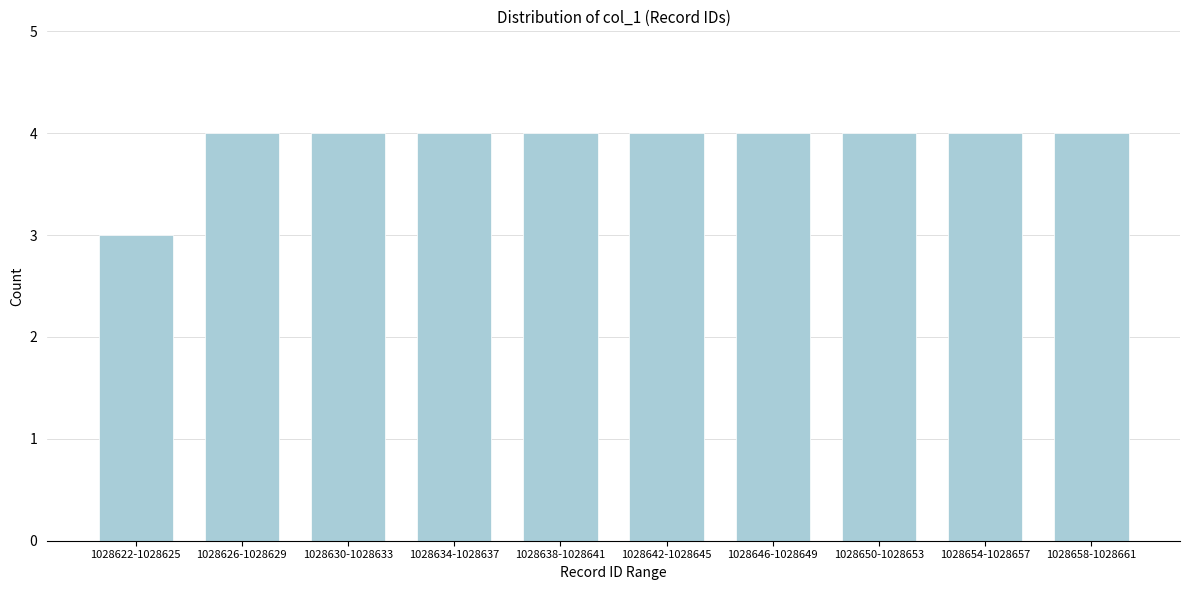

Reading left to right, transcribe all the data shown in this chart.

1028622-1028625=3	1028626-1028629=4	1028630-1028633=4	1028634-1028637=4	1028638-1028641=4	1028642-1028645=4	1028646-1028649=4	1028650-1028653=4	1028654-1028657=4	1028658-1028661=4